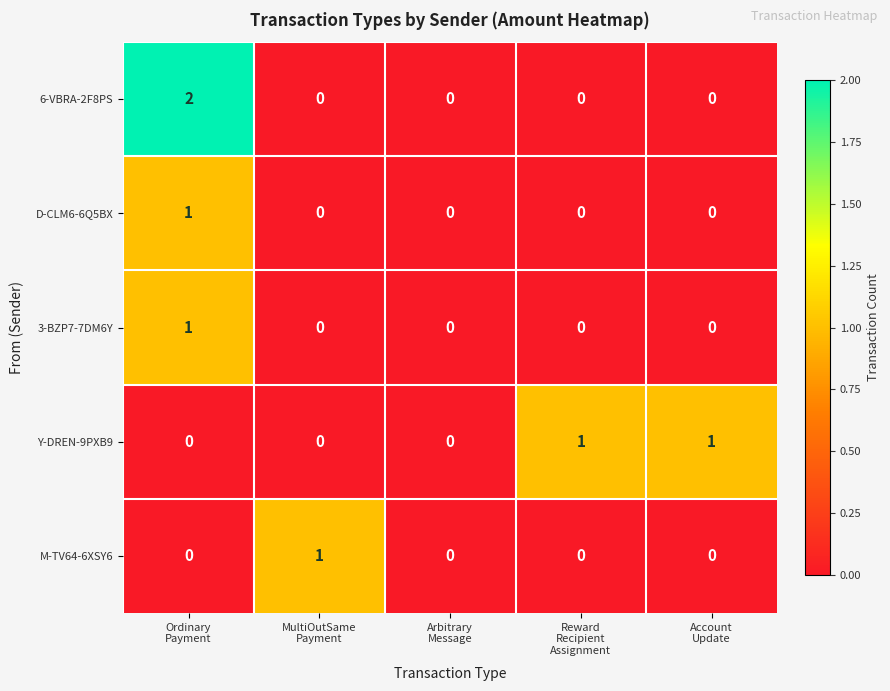

Reading right to left, list all the values displayed in this chart.

6-VBRA-2F8PS: 0	0	0	0	2
D-CLM6-6Q5BX: 0	0	0	0	1
3-BZP7-7DM6Y: 0	0	0	0	1
Y-DREN-9PXB9: 1	1	0	0	0
M-TV64-6XSY6: 0	0	0	1	0